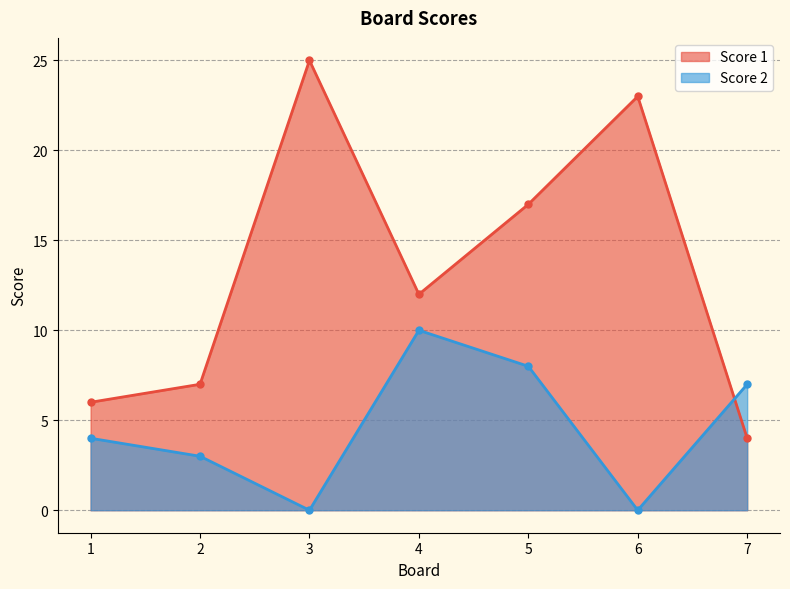

Which category has the lowest value in the Score 2 series?

3